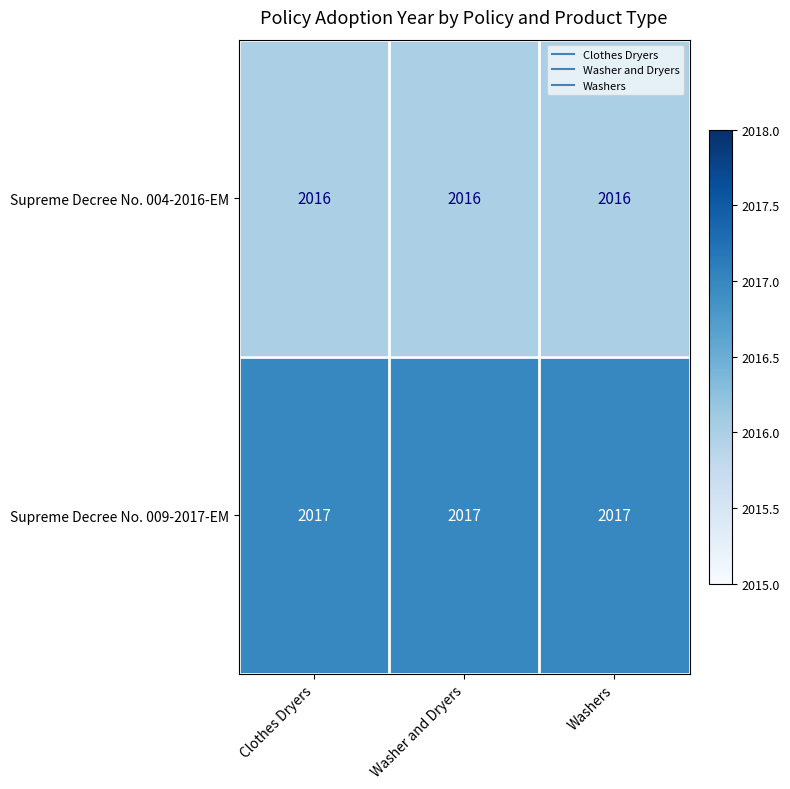

What is the approximate value of Supreme Decree No. 009-2017-EM at Washers?

2017